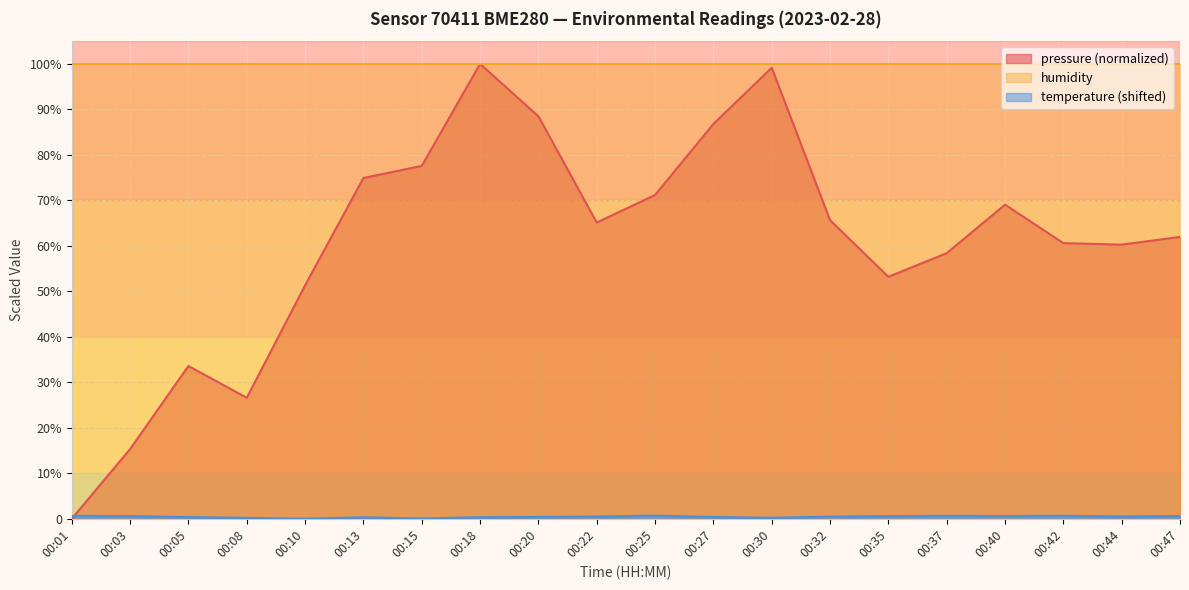

What is the maximum value shown in the chart?

100.0